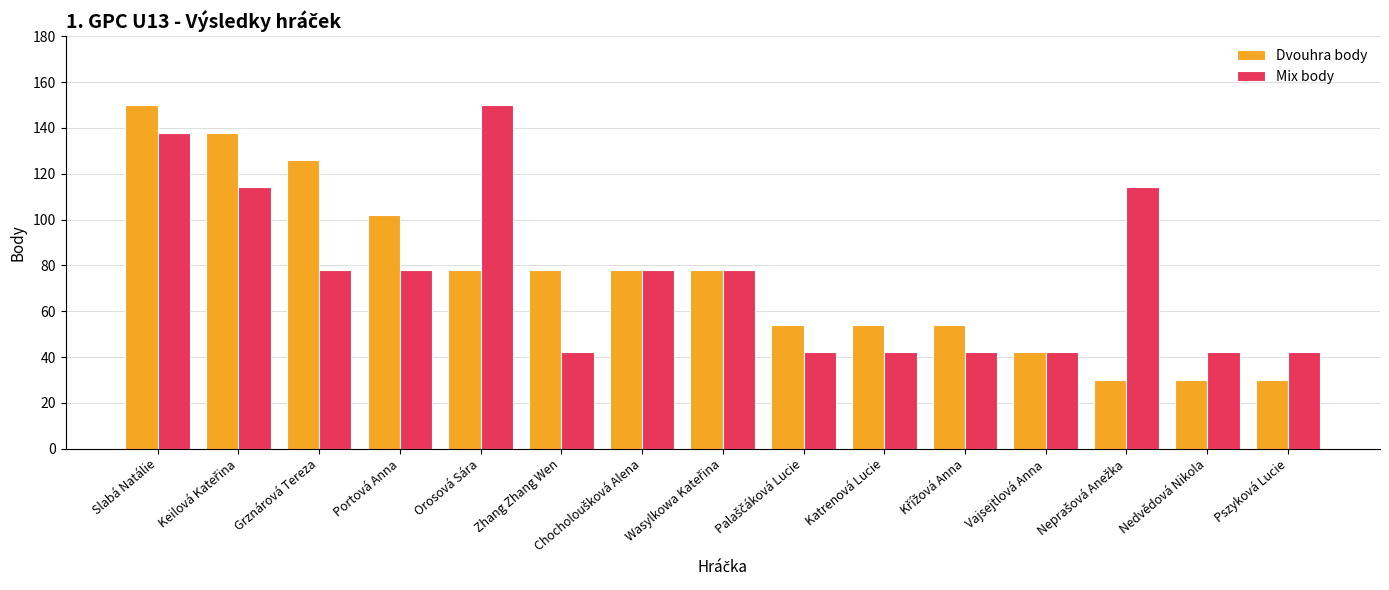

What is the minimum value for Mix body?

42